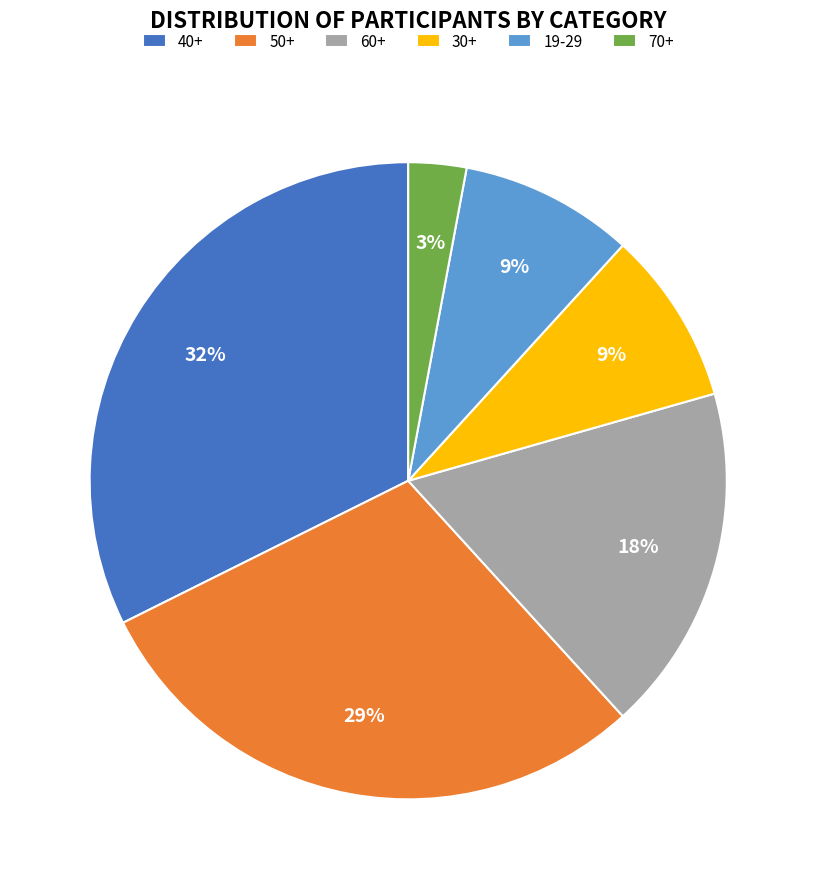

Is there a majority slice in this chart?

No